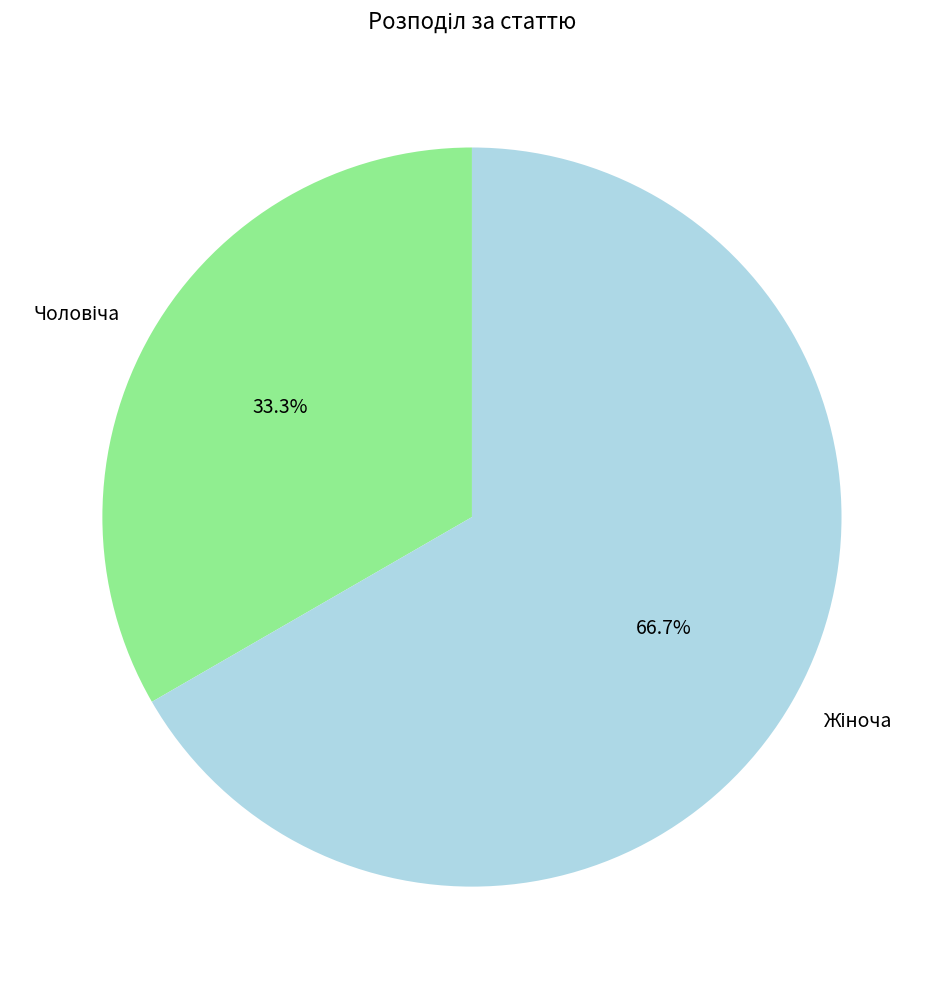

Is there a majority slice in this chart?

Yes